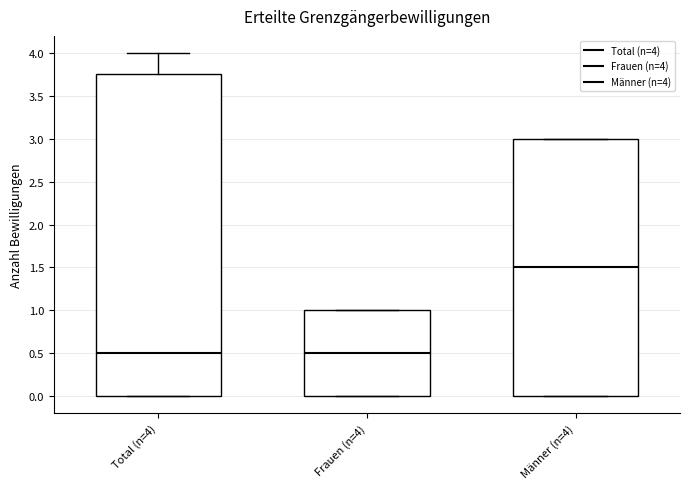

Which box is the tallest, from its lower edge to its upper edge?

Total (n=4)